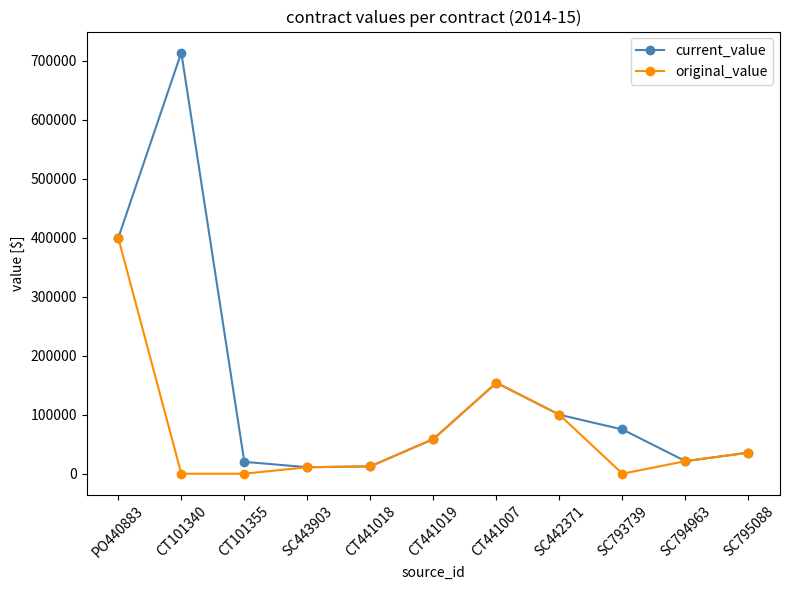

Which series has the widest spread of values?

current_value